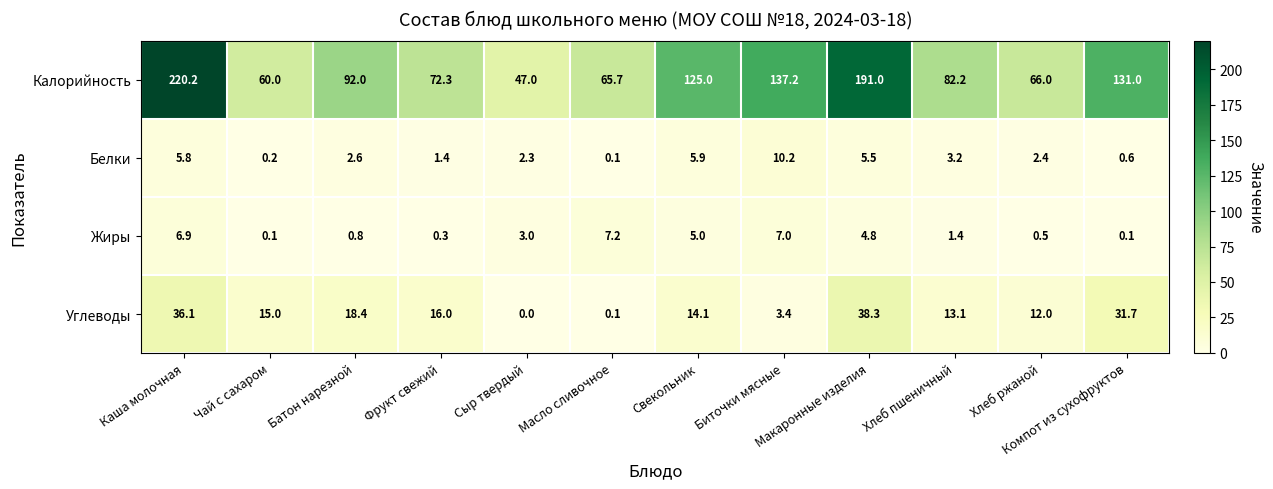

What is the difference between the Белки values at Компот из сухофруктов and Батон нарезной?

2.0